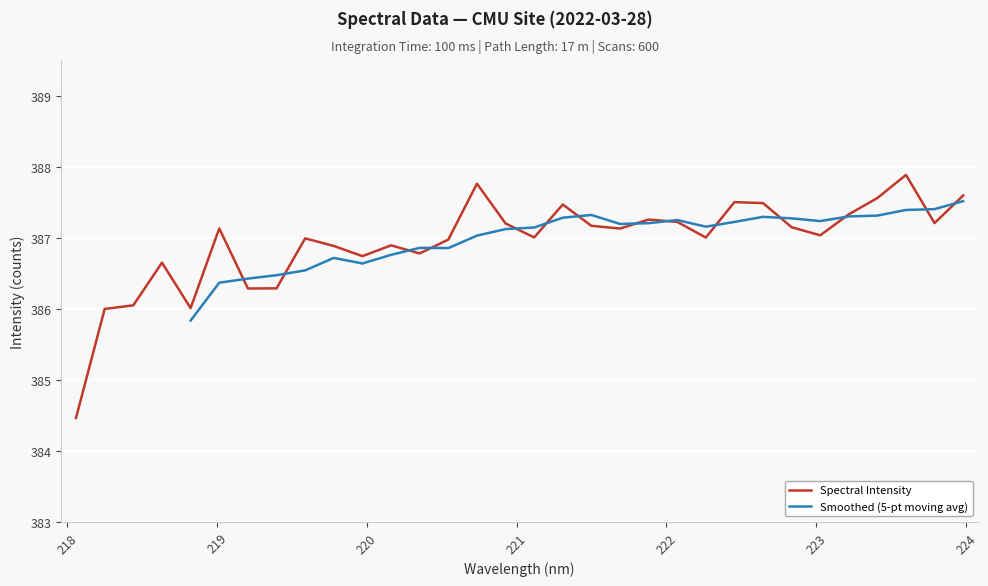

List the labels in order of value, largest first.

223.5987, 220.7354, 223.9802, 223.408, 222.4538, 222.6447, 221.3083, 223.2172, 221.8812, 222.0721, 223.7895, 220.9264, 221.4993, 222.8355, 219.0156, 221.6902, 223.0264, 221.1174, 222.263, 219.589, 220.5444, 220.1623, 219.7801, 220.3533, 219.9712, 218.6332, 219.3979, 219.2067, 218.442, 218.8244, 218.2508, 218.0596